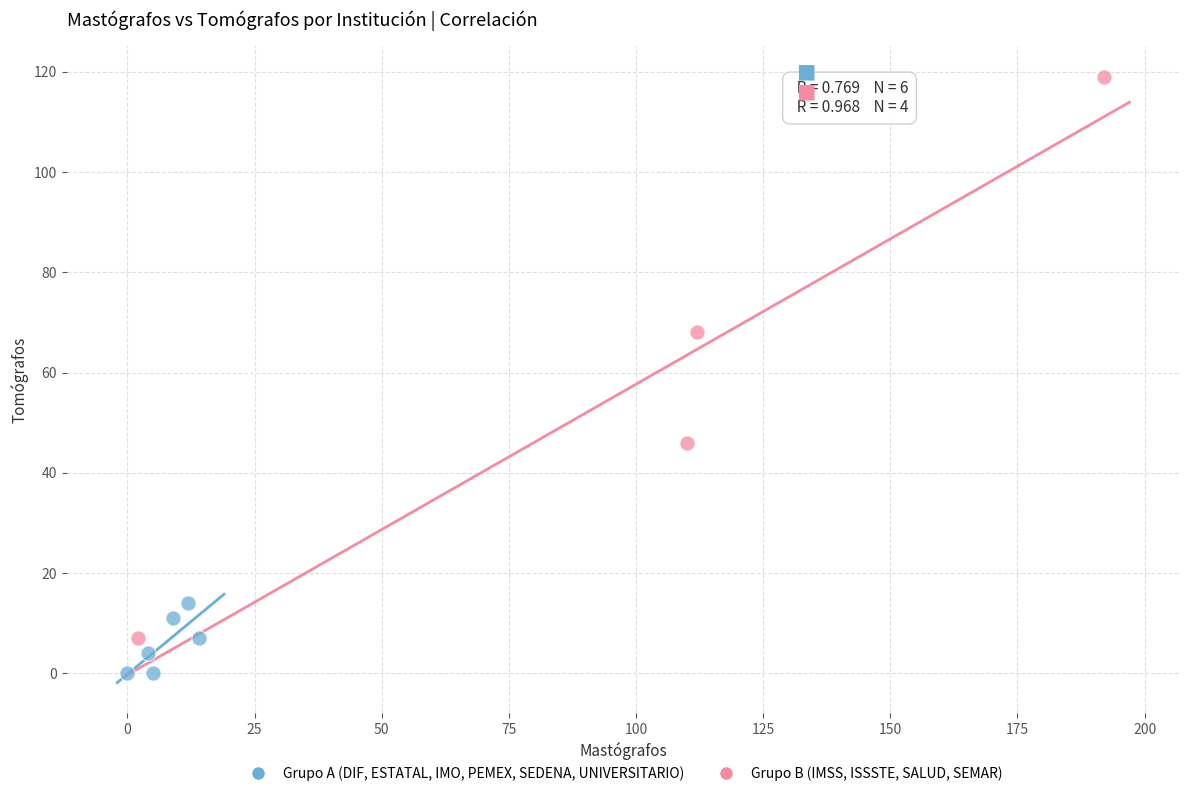

Which series contains the lowest Y value?

Grupo A (DIF, ESTATAL, IMO, PEMEX, SEDENA, UNIVERSITARIO)